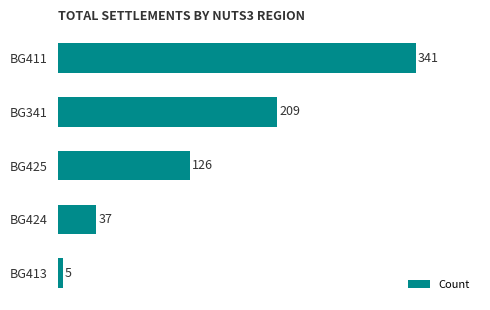

Rank the categories by value from highest to lowest.

BG411, BG341, BG425, BG424, BG413